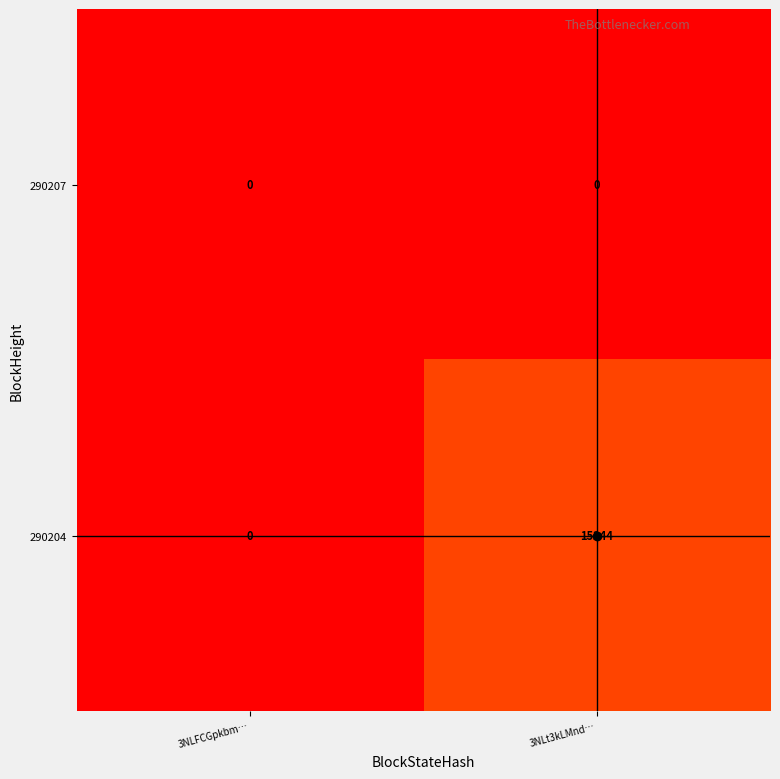

Where is 290204 nearest to the value 7622?

3NLFCGpkbm…